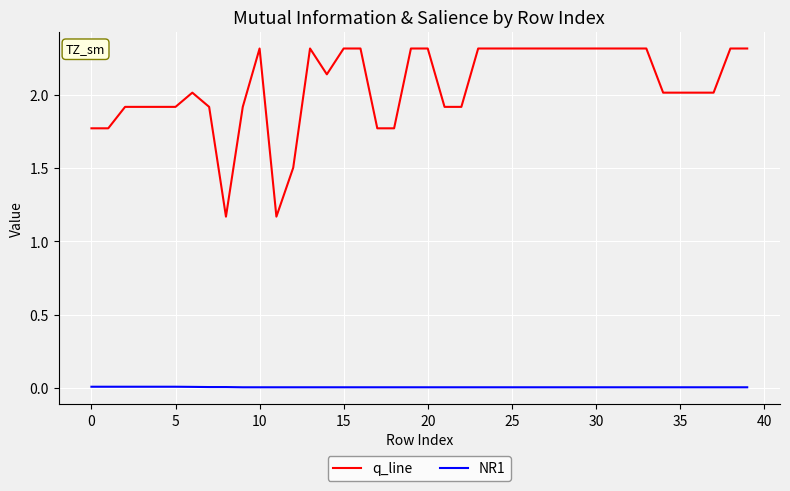

List the series in order of their peak value, lowest first.

NR1, q_line